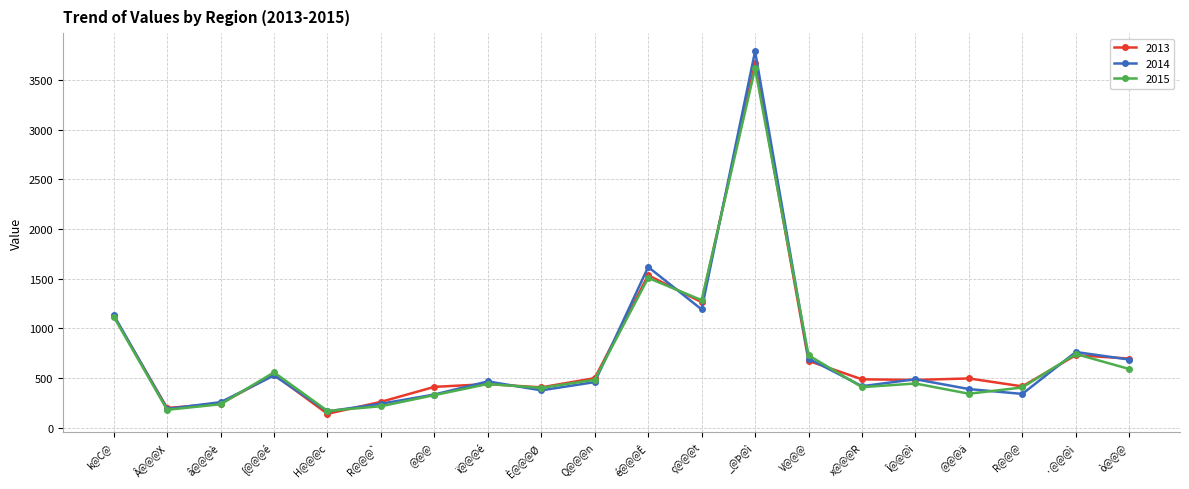

At which category is the sum across all series the highest?

_@Þ@ì